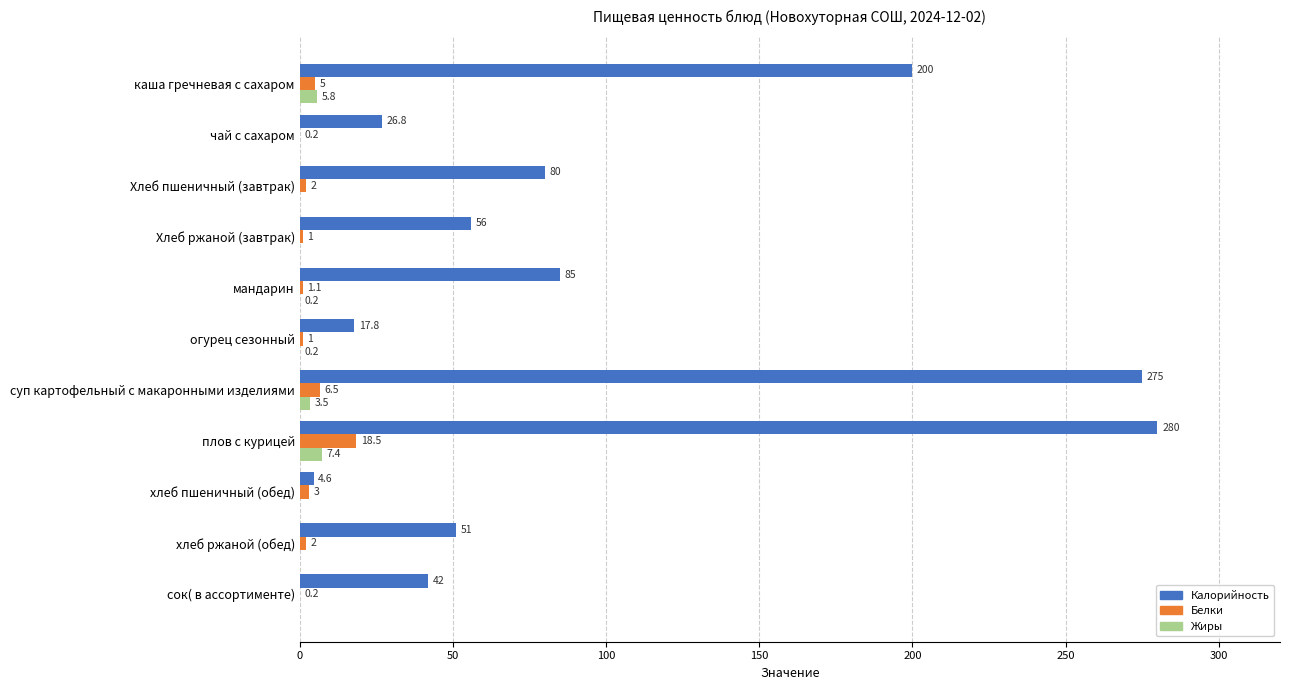

Is it true that Калорийность equals 14.8 at чай с сахаром?

False